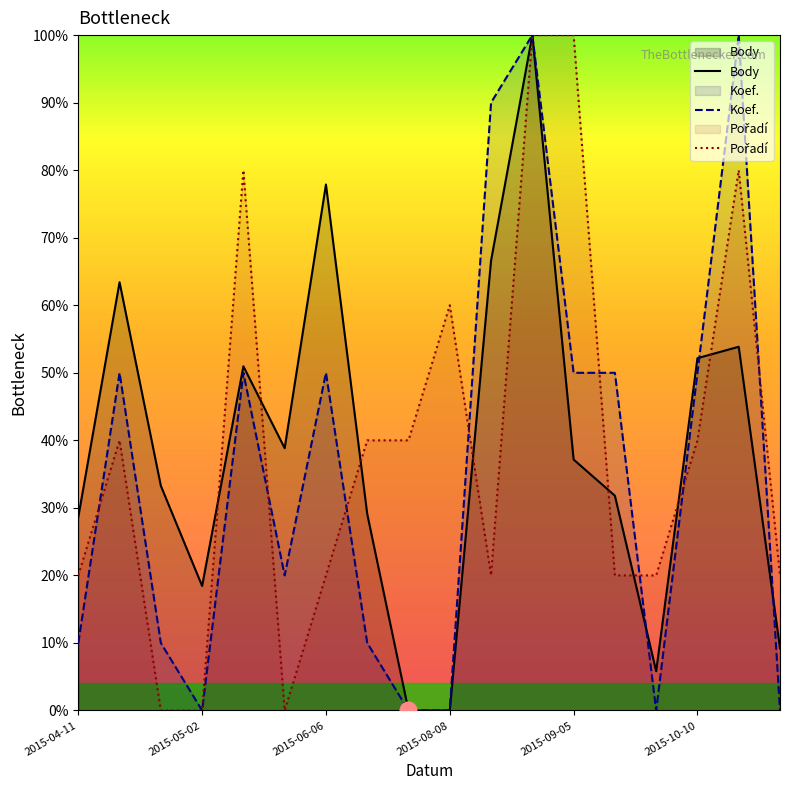

Which series has the largest range (max minus min)?

Body